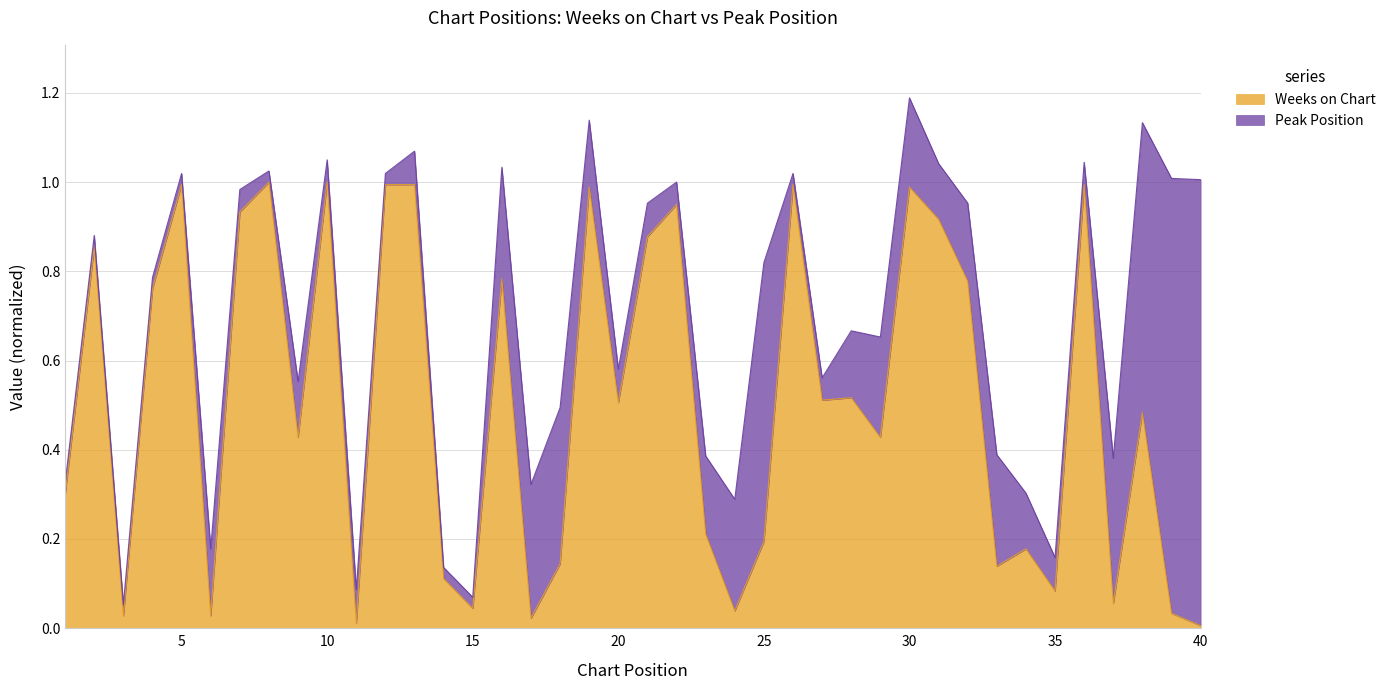

Reading right to left, extract all data points from this chart.

0.0	0.0	0.5	0.1	1.0	0.1	0.2	0.1	0.8	0.9	1.0	0.4	0.5	0.5	1.0	0.2	0.0	0.2	0.9	0.9	0.5	1.0	0.1	0.0	0.8	0.0	0.1	1.0	1.0	0.0	1.0	0.4	1.0	0.9	0.0	1.0	0.8	0.0	0.9	0.3